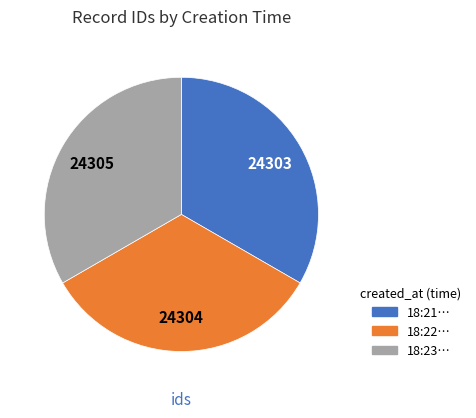

Is there any slice that represents more than half of the pie?

No